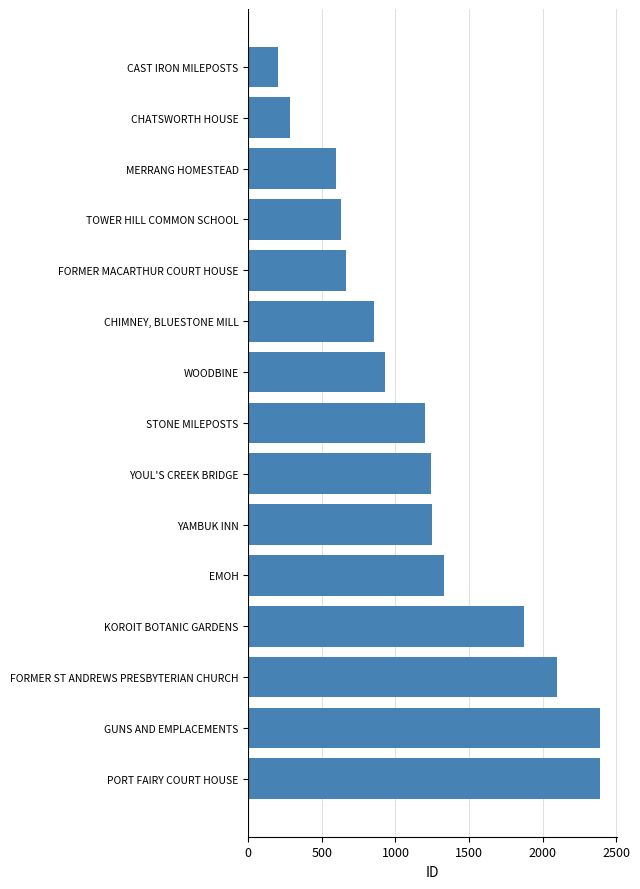

True or false: the data shows 2099 at FORMER ST ANDREWS PRESBYTERIAN CHURCH.

True